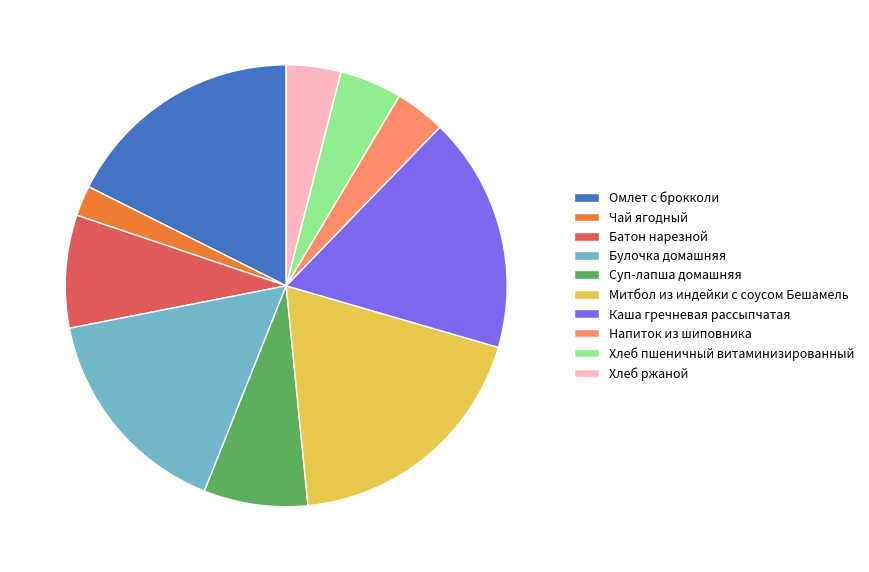

Which slice is the largest?

Митбол из индейки с соусом Бешамель